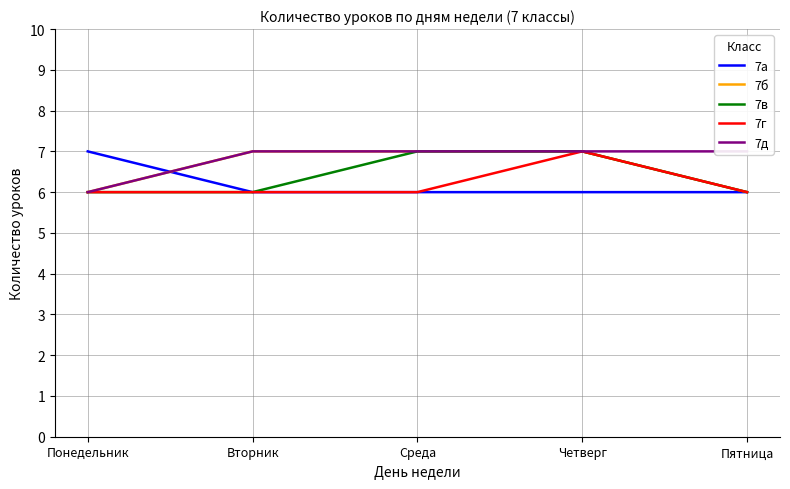

Count the 7а values in the range 6 to 7.

5